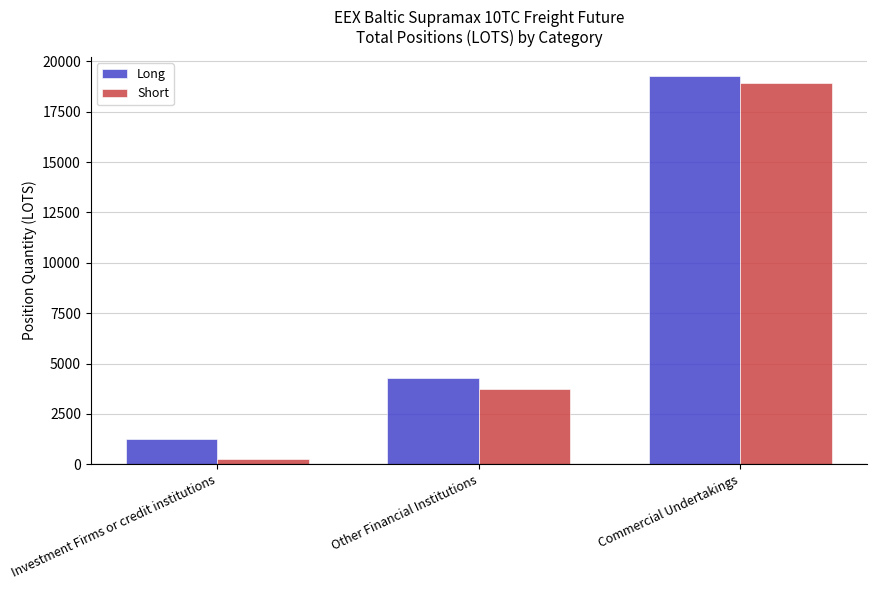

What is the difference between the maximum and minimum values in the Long series?

18017.2